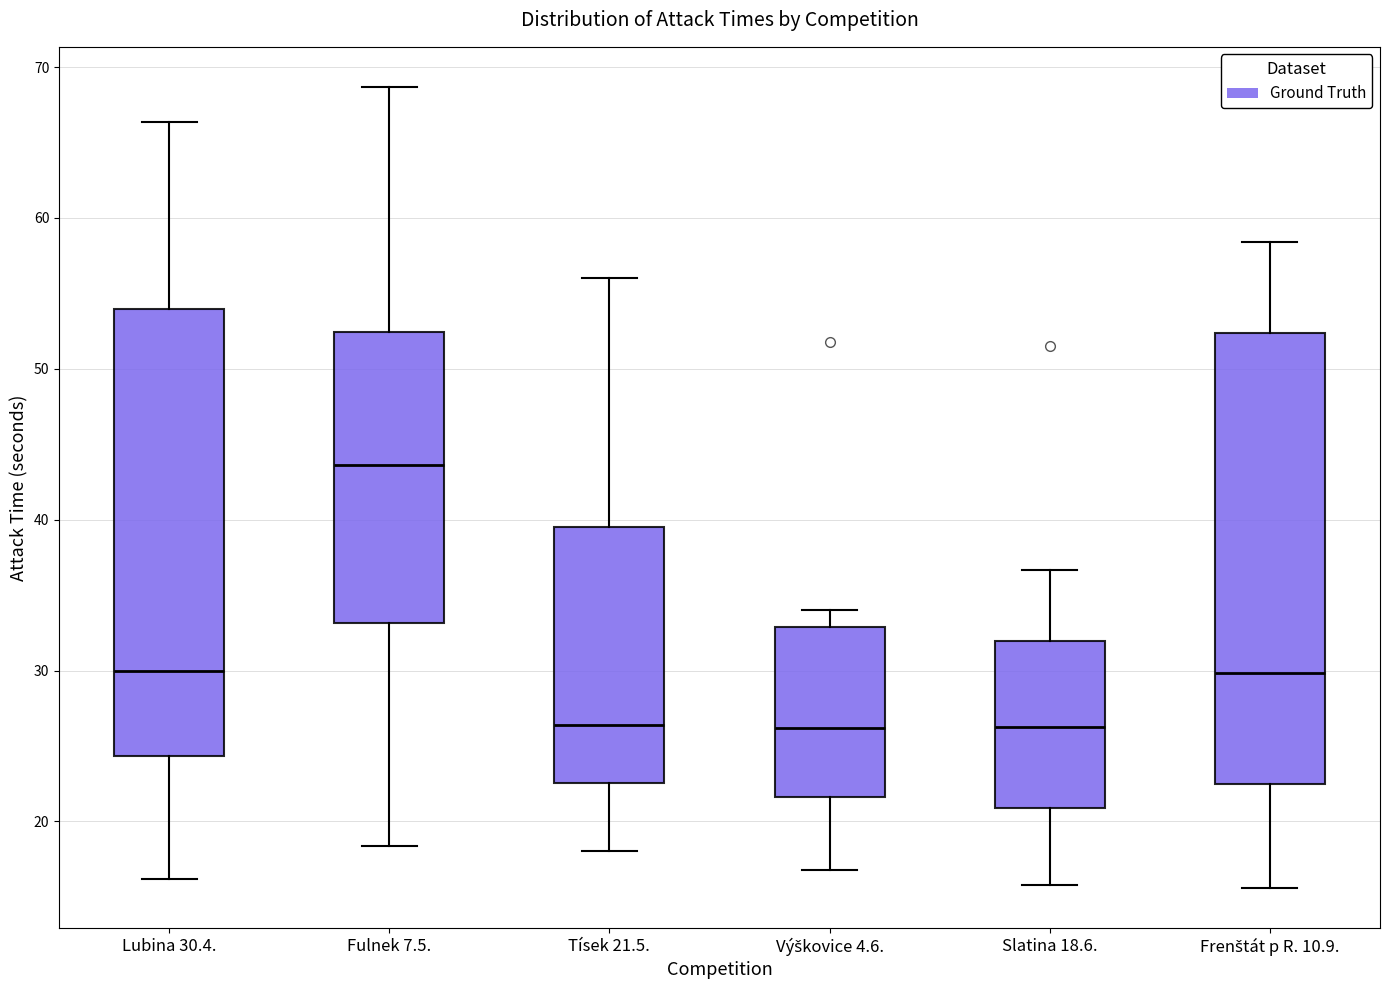

Reading left to right, read every box against the y-axis: the position of its median line, the range the box covers, and the ends of its whiskers. The values are not printed on the chart, so give them approximately, as read against the axis.

Lubina 30.4.: median 30, box 24 to 54, whiskers 16 to 66
Fulnek 7.5.: median 44, box 33 to 52, whiskers 18 to 69
Tísek 21.5.: median 26, box 23 to 40, whiskers 18 to 56
Výškovice 4.6.: median 26, box 22 to 33, whiskers 17 to 34
Slatina 18.6.: median 26, box 21 to 32, whiskers 16 to 37
Frenštát p R. 10.9.: median 30, box 22 to 52, whiskers 16 to 58